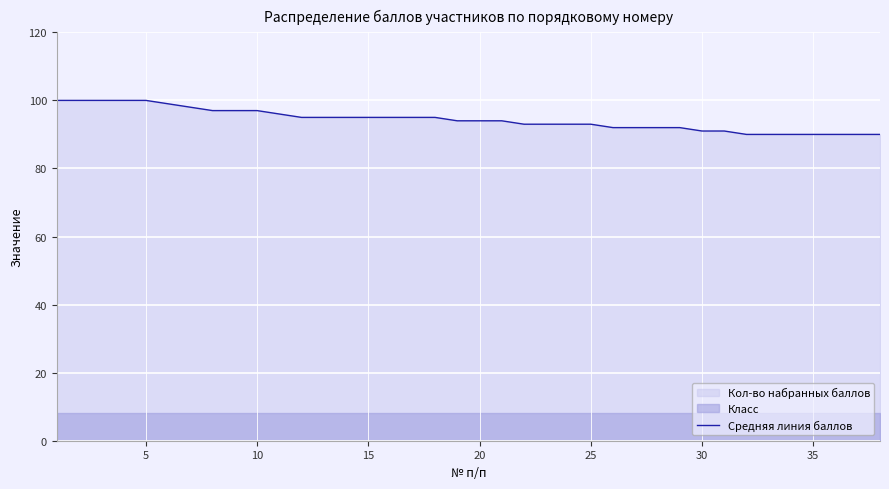

What is the difference between the second highest and minimum values?

10